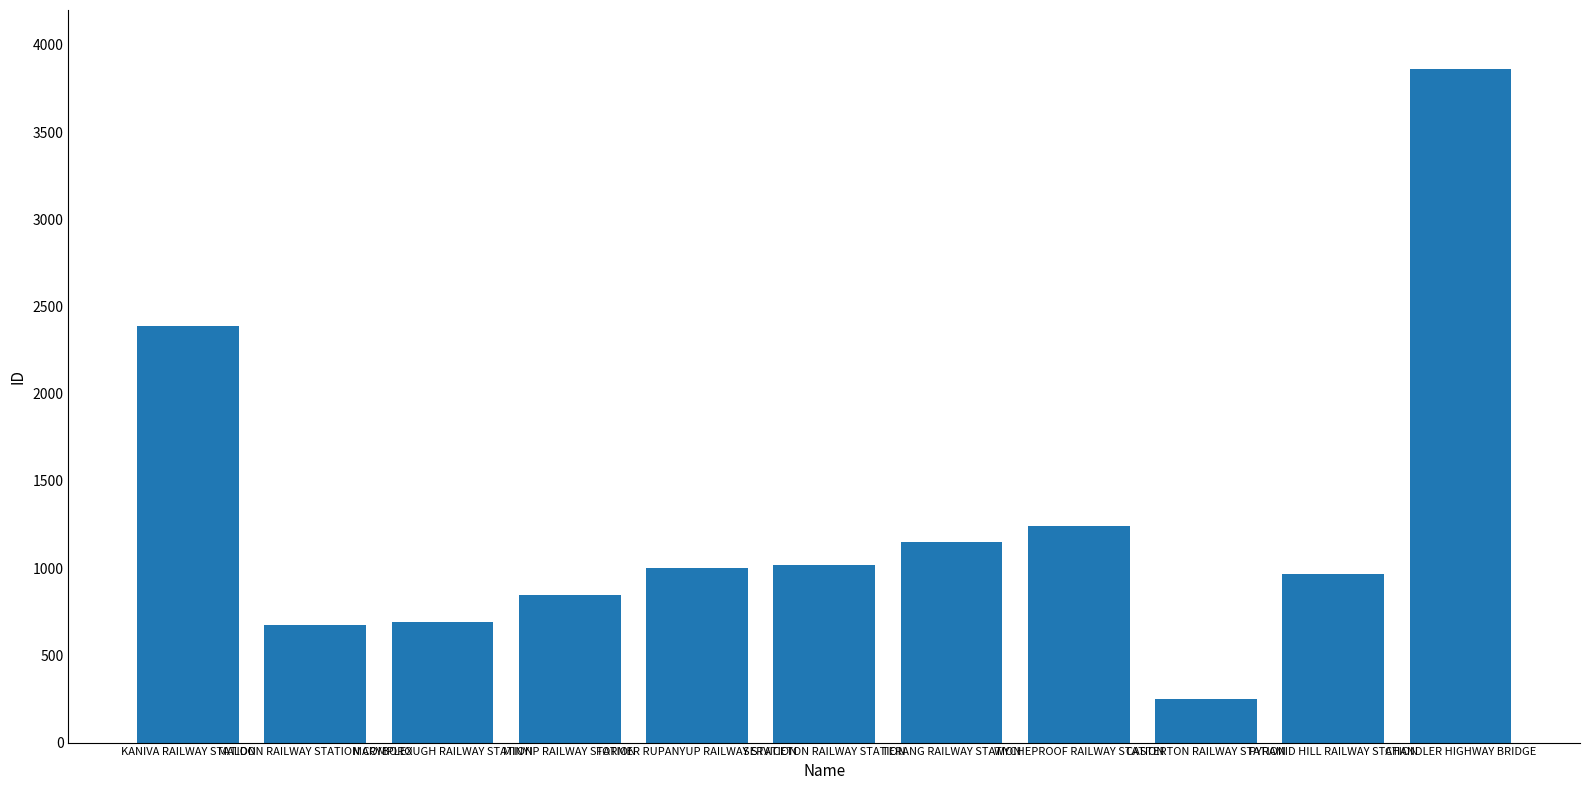

What is the label of the 7th bar from the left?

TERANG RAILWAY STATION